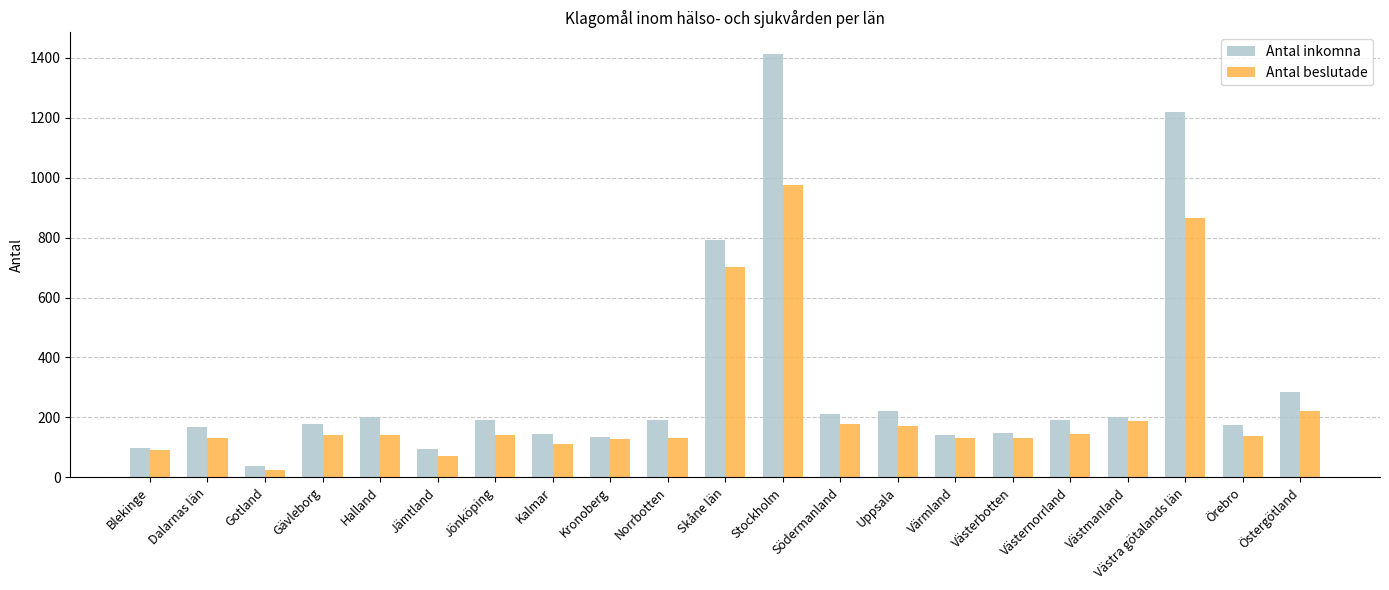

Rank the series at Jönköping from lowest to highest value.

Antal beslutade, Antal inkomna